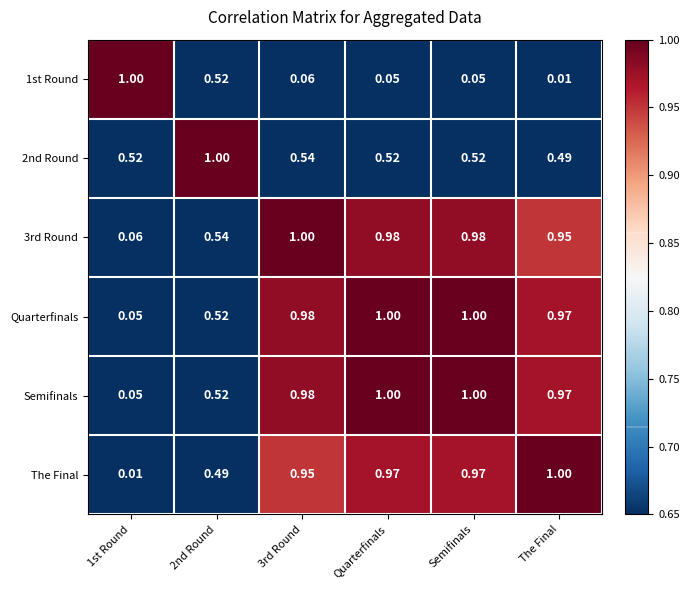

At which label does The Final reach its peak?

The Final